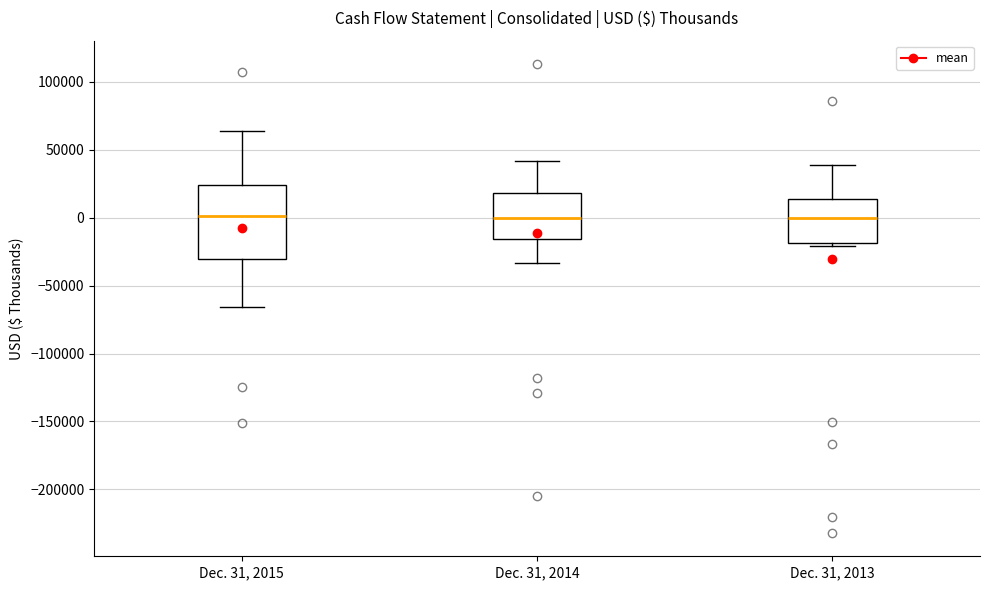

Which box is the tallest, from its lower edge to its upper edge?

Dec. 31, 2015